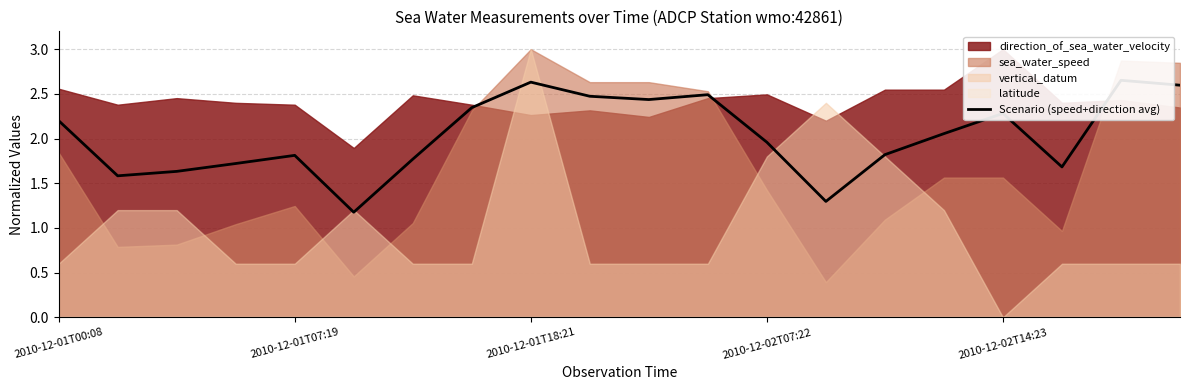

What is the sum of all values?

40.6